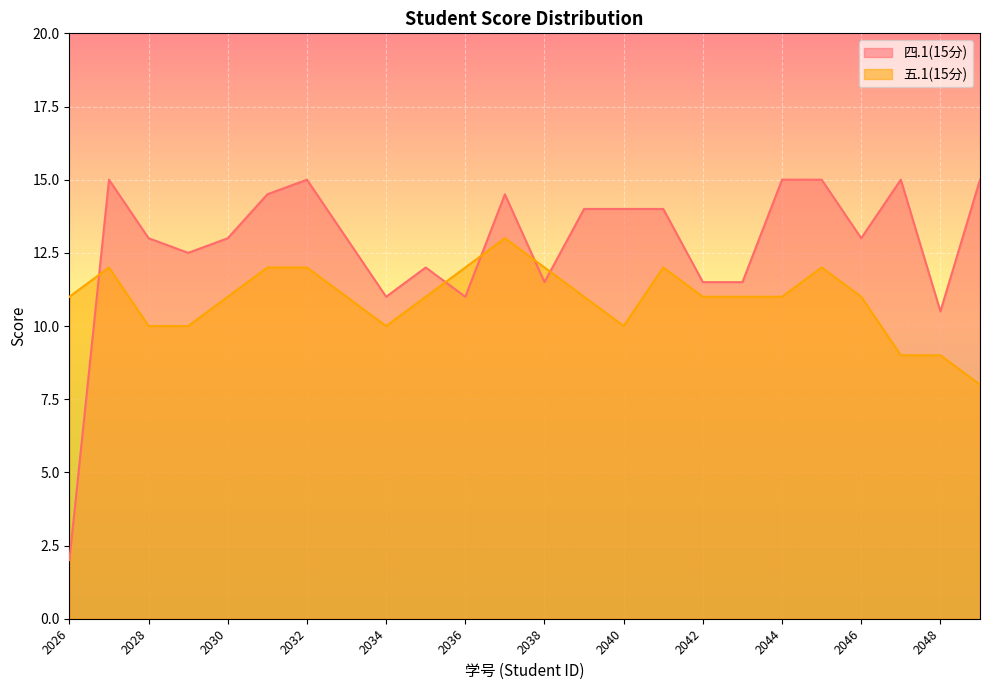

List the series in order of their peak value, highest first.

四.1(15分), 五.1(15分)